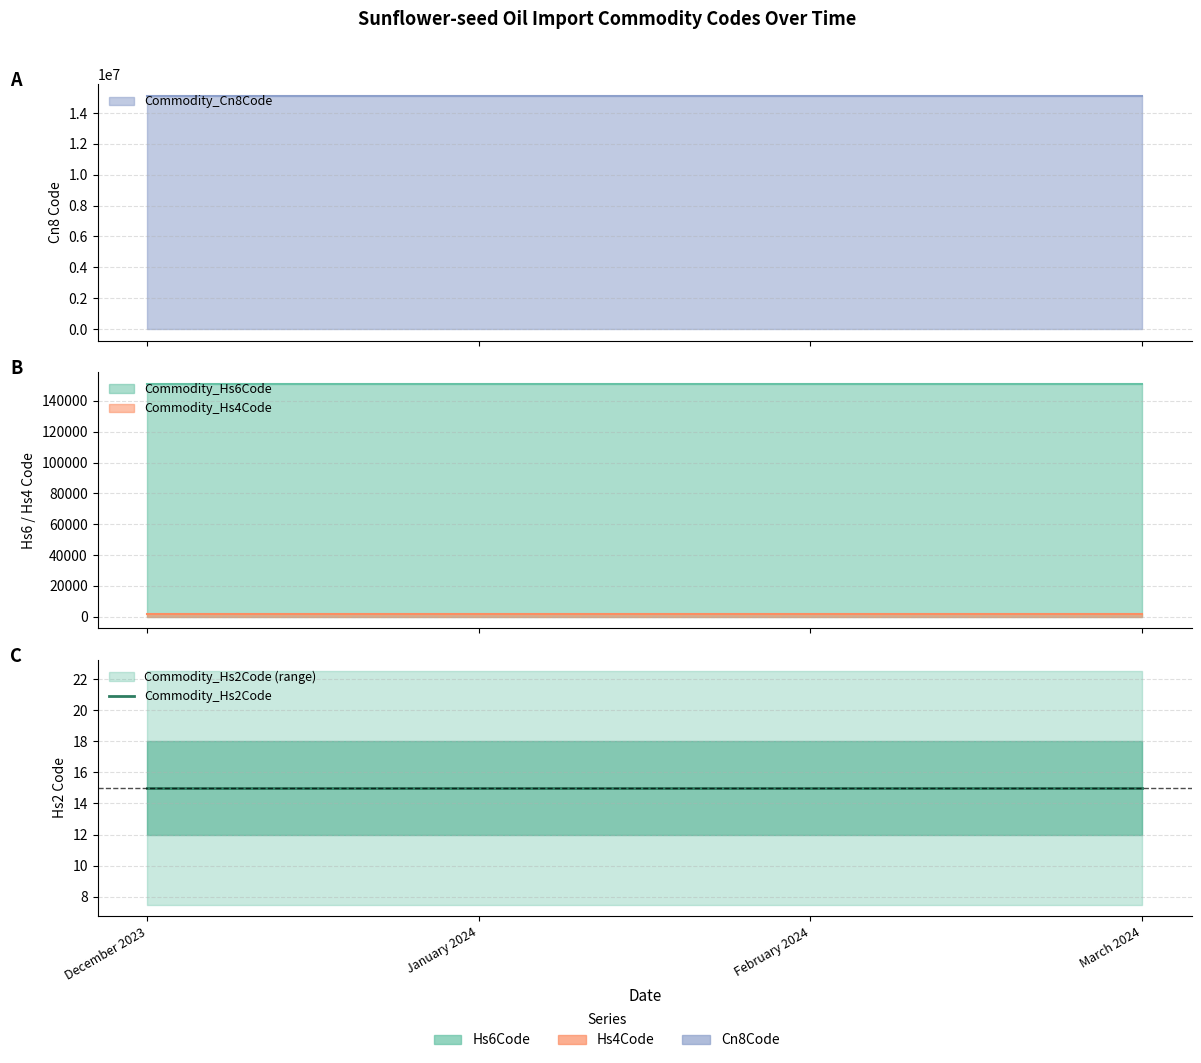

The Commodity_Hs2Code series shows 15 at December 2023. True or false?

True